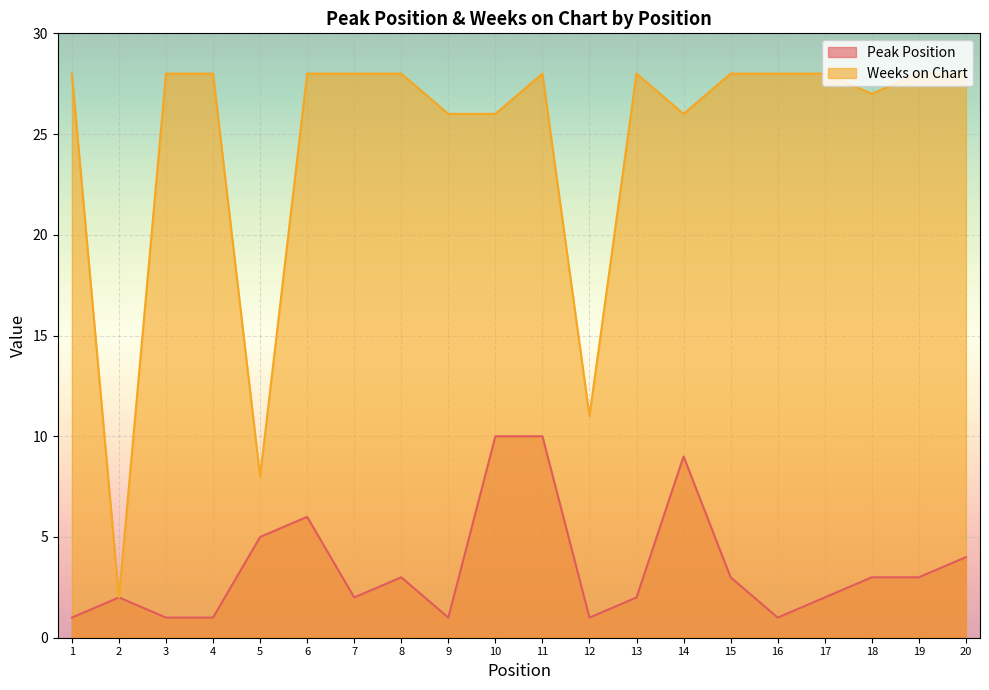

The value of Peak Position at 13 is 2. True or false?

True